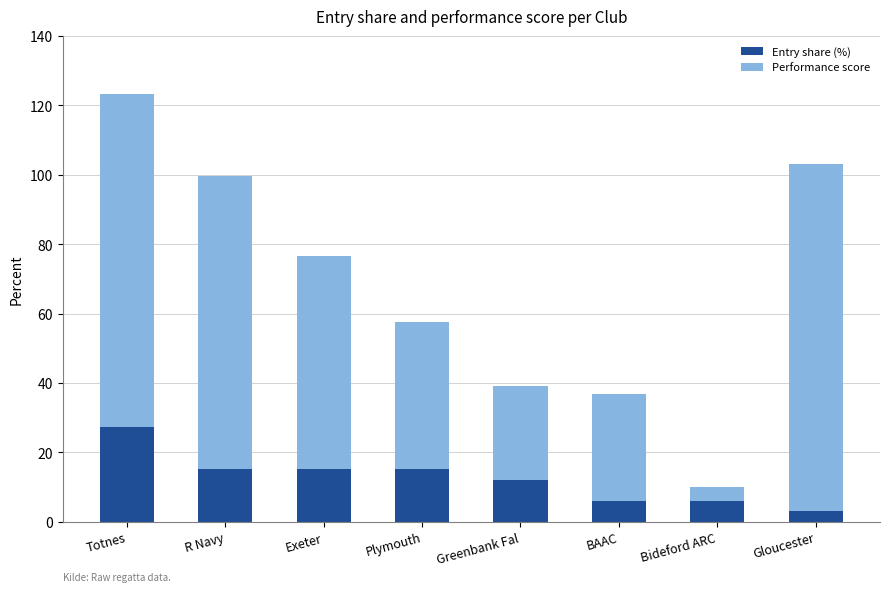

How many data points does each series have?

8